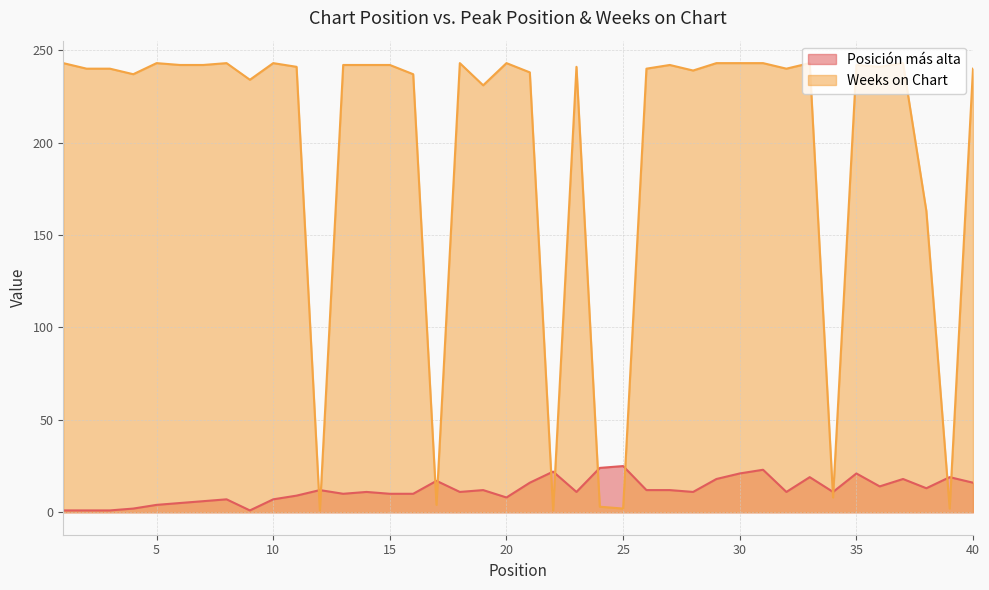

Does the chart display data point markers on the line(s)?

No